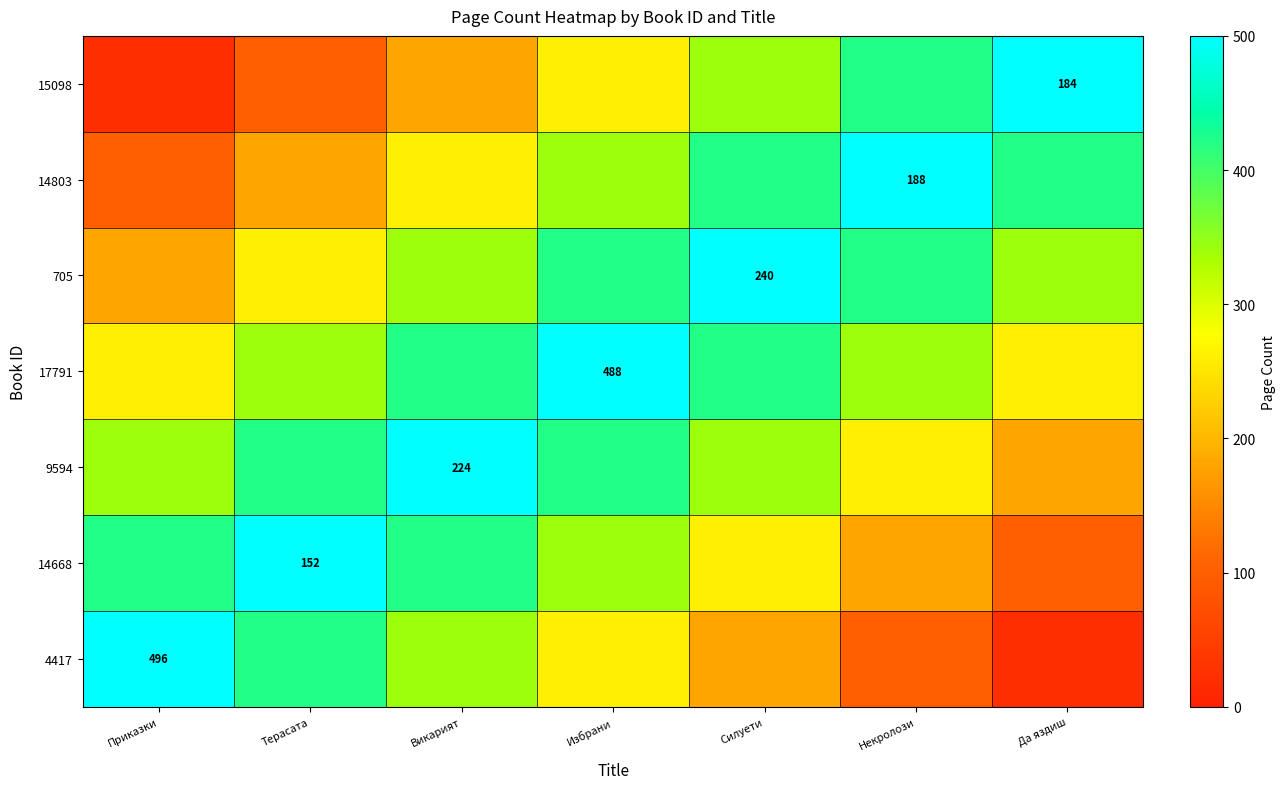

True or false: 17791 has a value of 269 at Избрани.

False